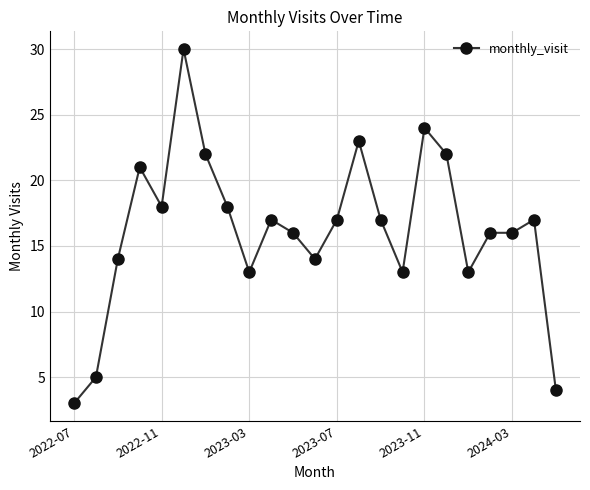

What is the value of the 6th point from the left?

30